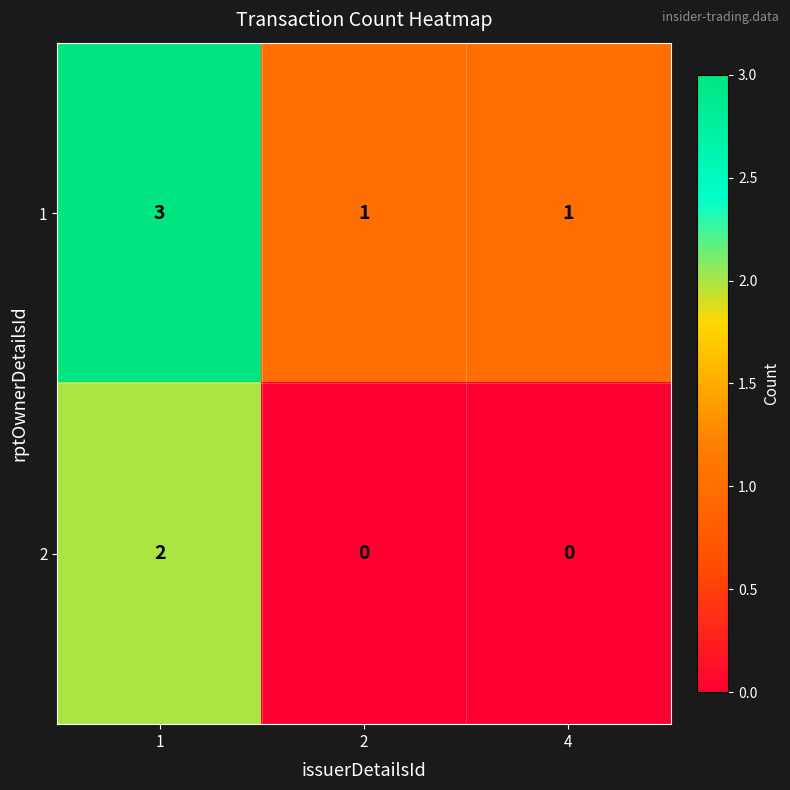

The 1 series shows 2 at 1. True or false?

False